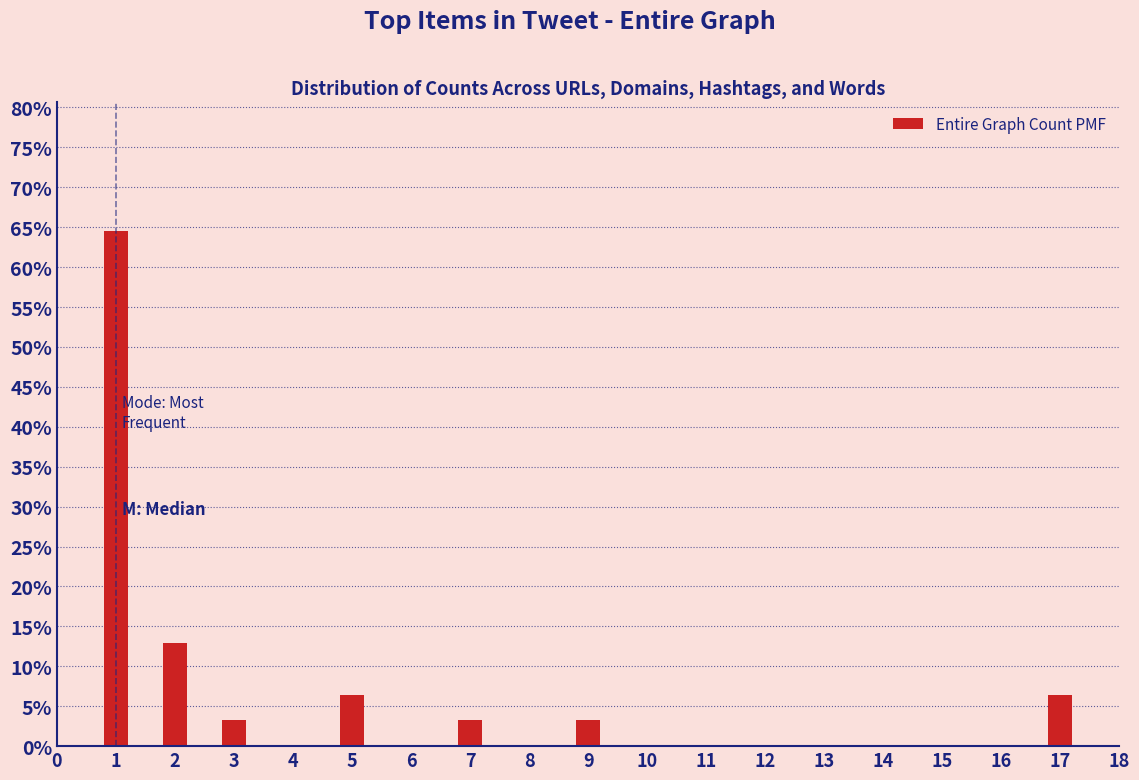

Reading left to right, what are all the values shown in this chart?

1=64.5	2=12.9	3=3.2	4=0.0	5=6.5	6=0.0	7=3.2	8=0.0	9=3.2	10=0.0	11=0.0	12=0.0	13=0.0	14=0.0	15=0.0	16=0.0	17=6.5